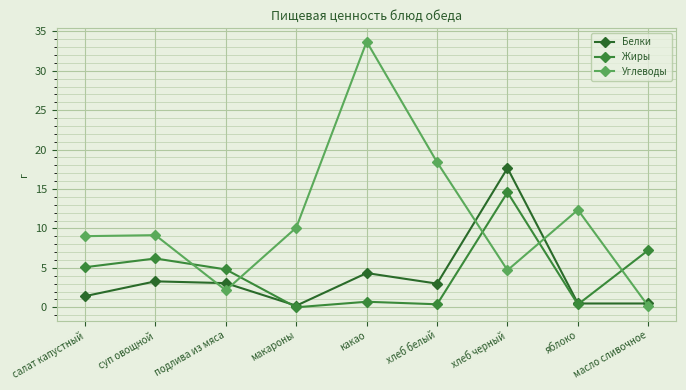

The Углеводы series shows 18.5 at какао. True or false?

False